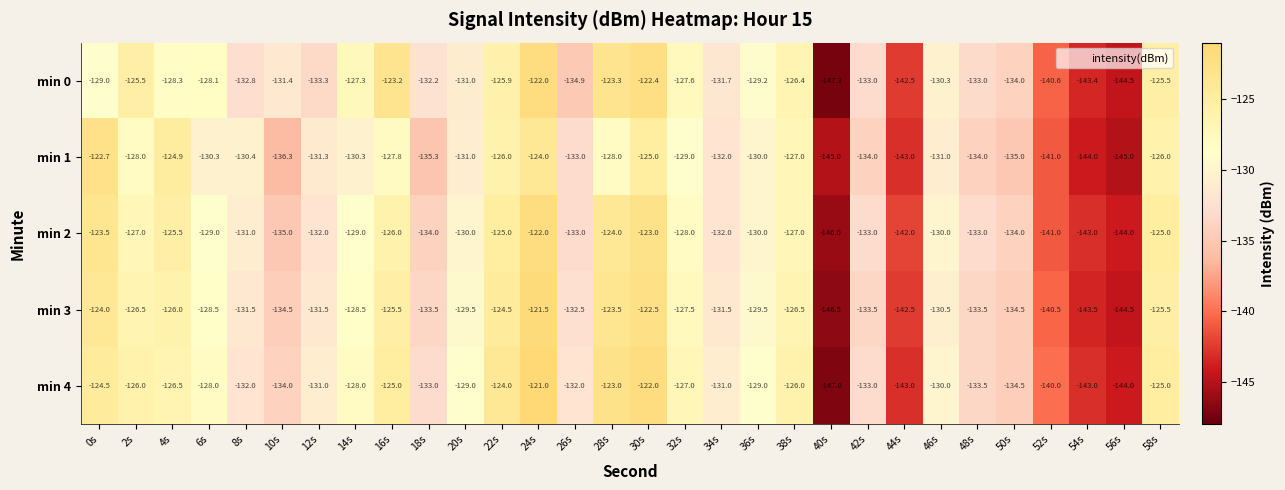

Is it true that min 1 equals -134.0 at 48s?

True